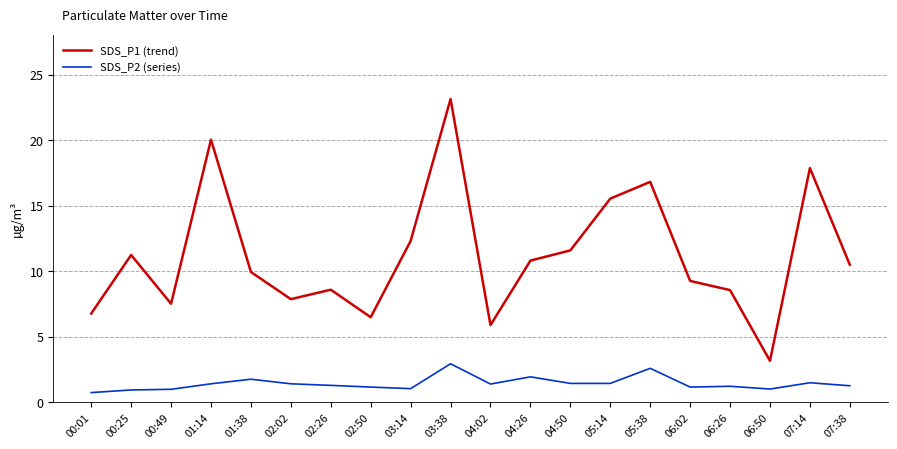

True or false: SDS_P1 (trend) and SDS_P2 (series) intersect in this chart.

False